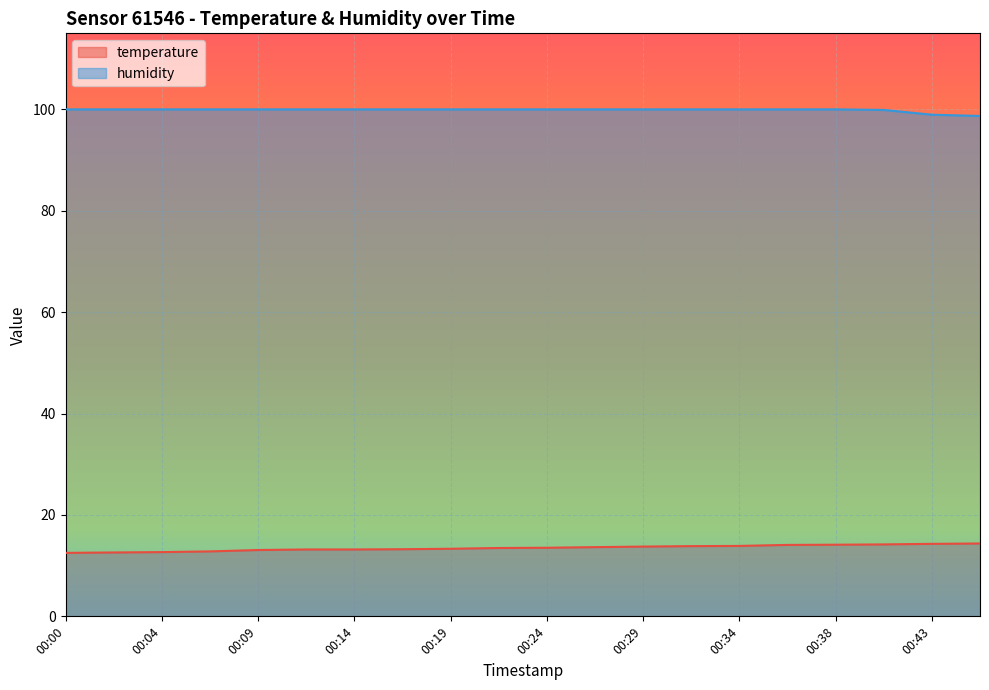

True or false: humidity has more than 1 interior local peaks.

False